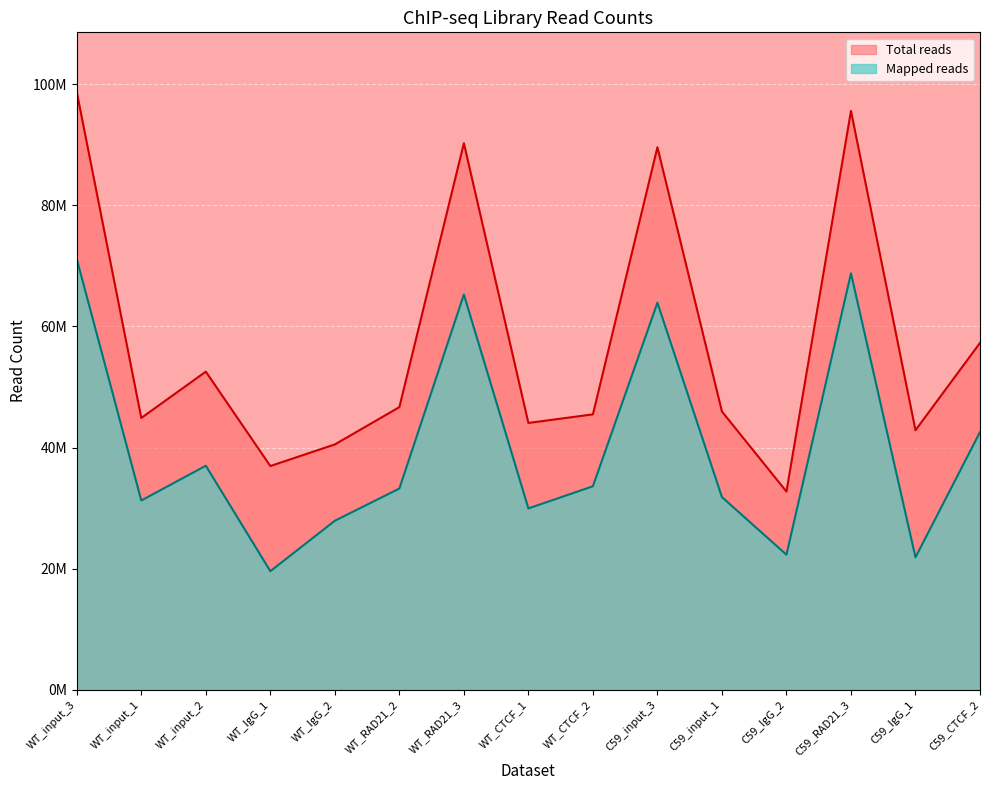

At which category does Mapped reads reach its first local peak?

WT_input_2